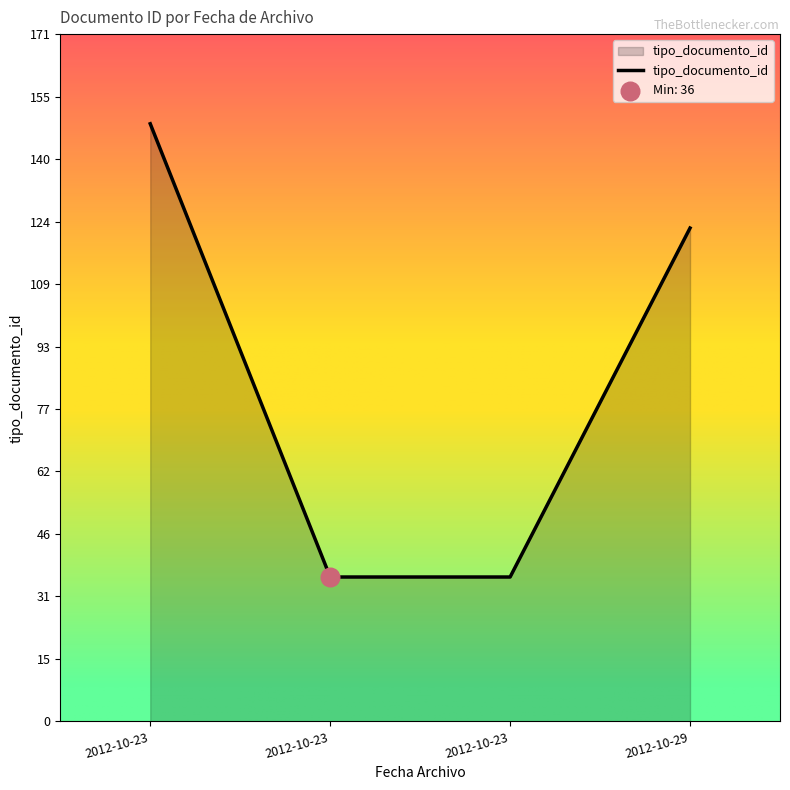

How many lines are shown in the chart?

1